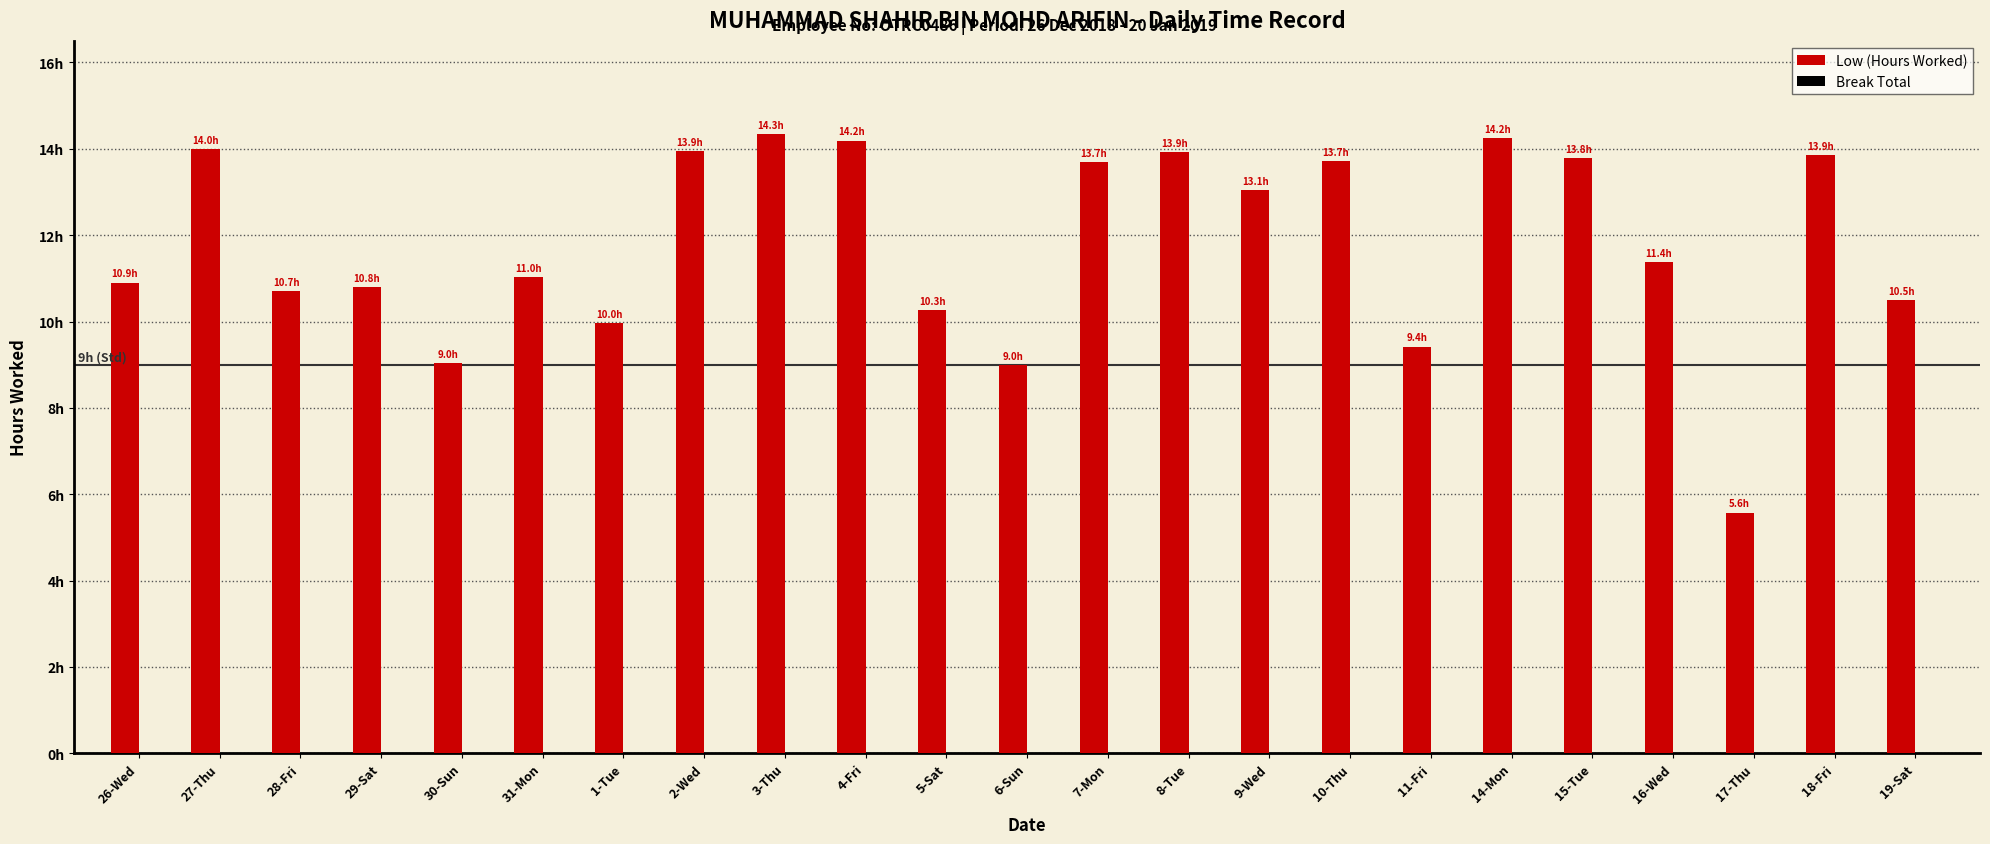

Which category has the lowest value across all series?

17-Thu